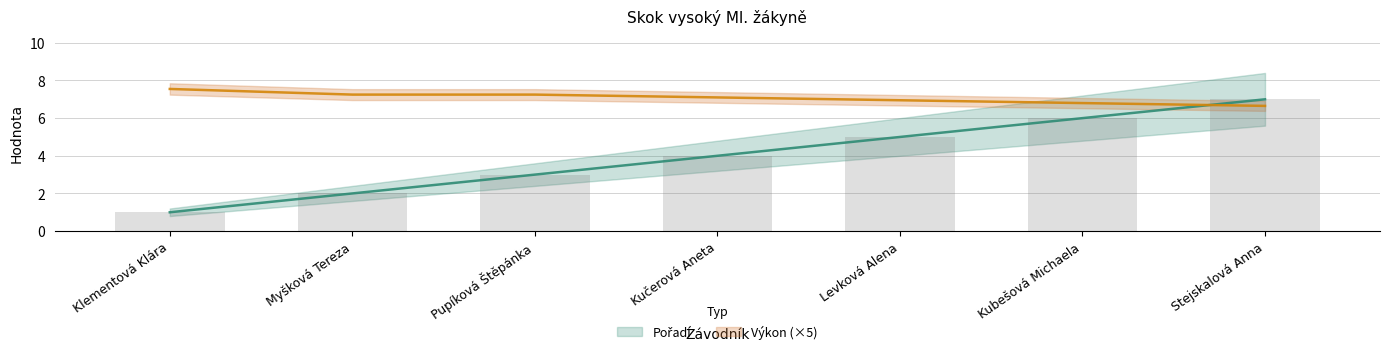

At which label does Výkon reach its peak?

Klementová Klára